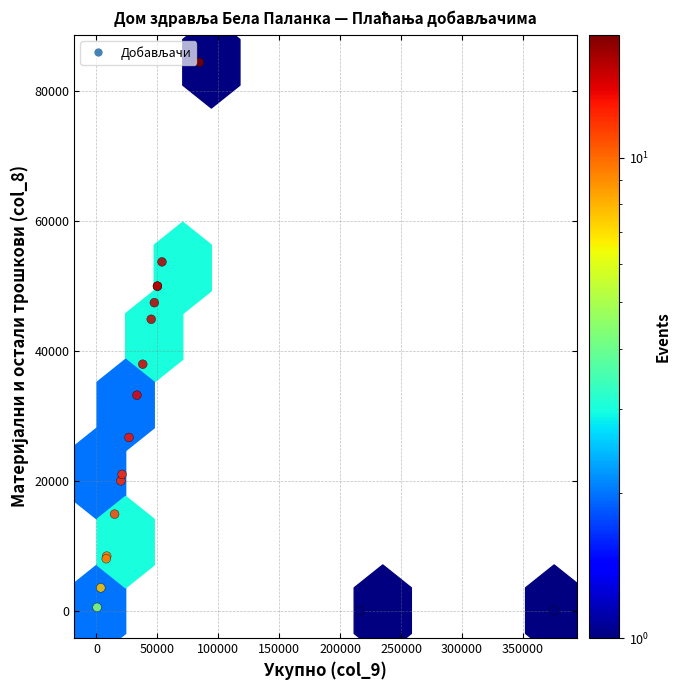

What Y value in the scatter plot is closest to 42240?

44894.7